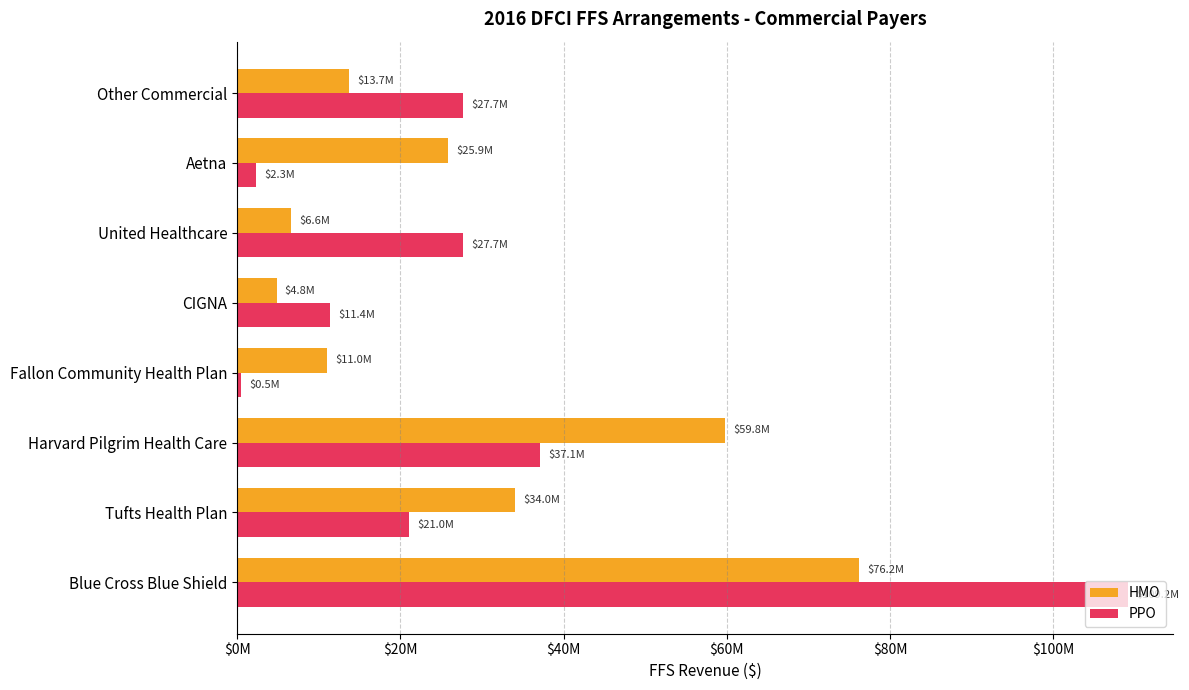

What are all the series names shown in the legend?

HMO, PPO